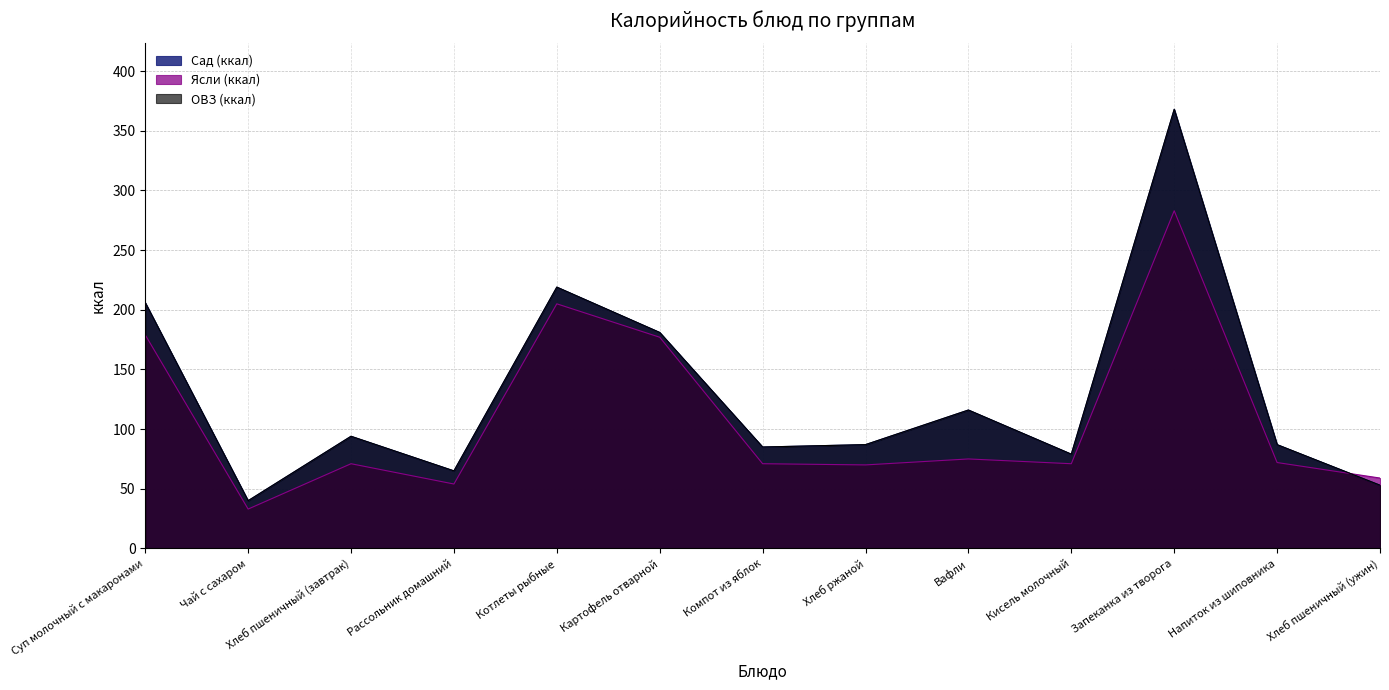

True or false: Сад (ккал) and ОВЗ (ккал) intersect in this chart.

False